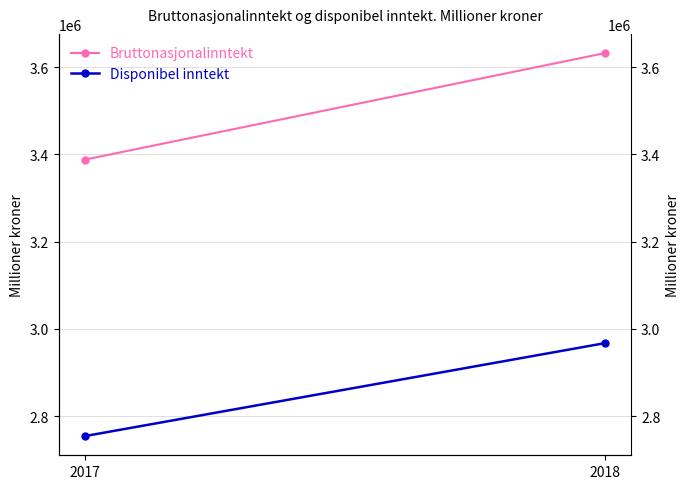

Count the Bruttonasjonalinntekt values in the range 3388051 to 3632367.

2